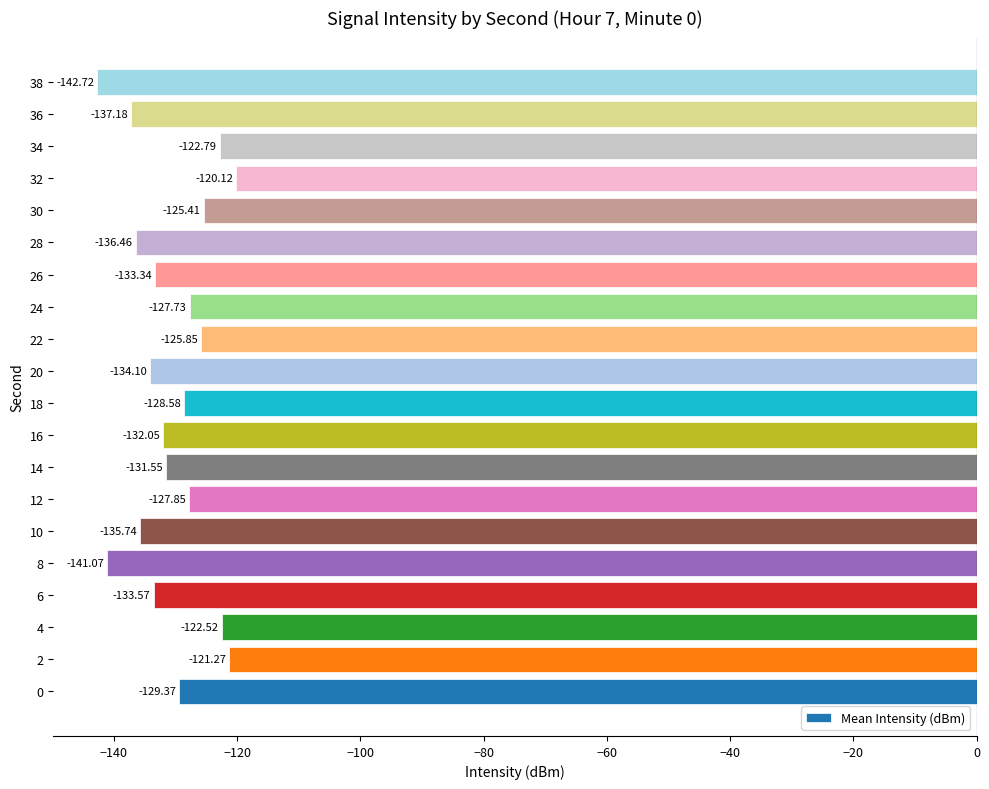

List the labels in order of value, largest first.

32, 2, 4, 34, 30, 22, 24, 12, 18, 0, 14, 16, 26, 6, 20, 10, 28, 36, 8, 38